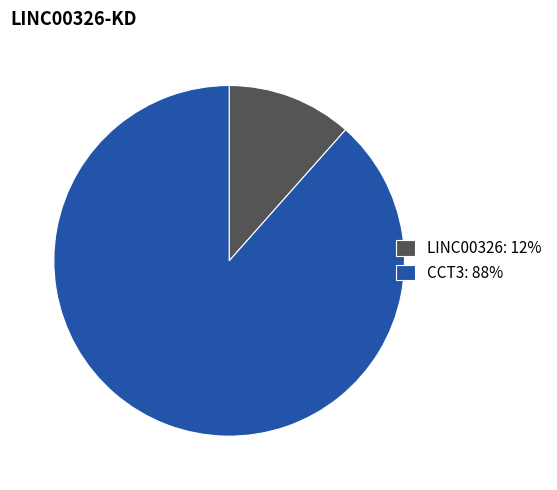

Is it true that CCT3: 88% is 78% of the pie?

False